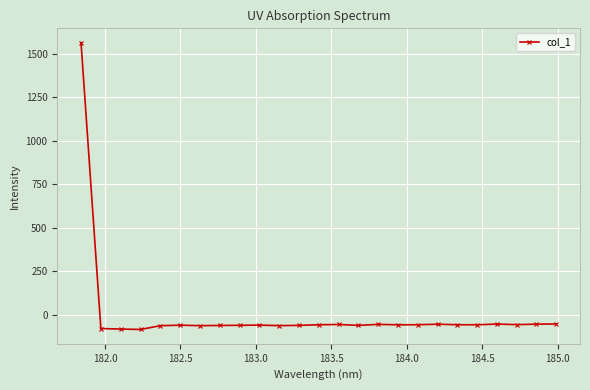

True or false: there are more than 2 points higher than both neighbors.

True